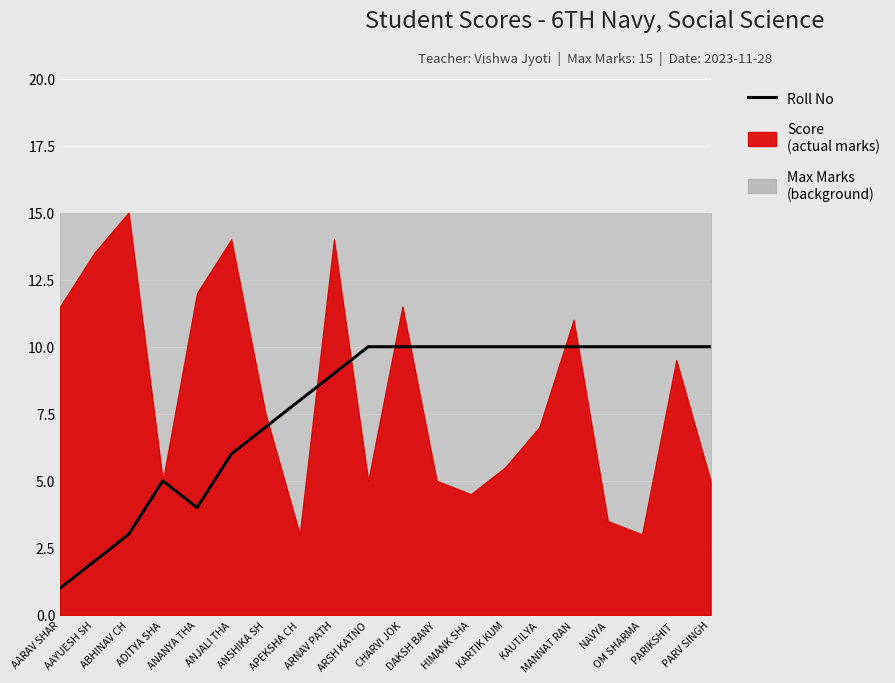

Reading left to right, what are all the values shown in this chart?

1	2	3	5	4	6	7	8	9	10	10	10	10	10	10	10	10	10	10	10